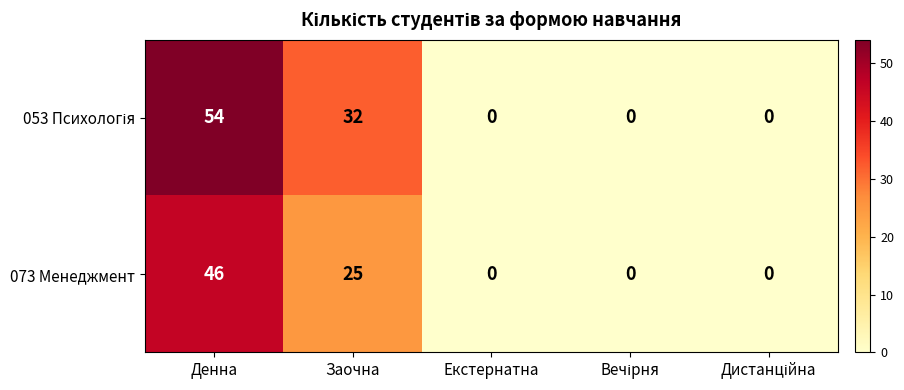

At which label is 073 Менеджмент closest to 23?

Заочна